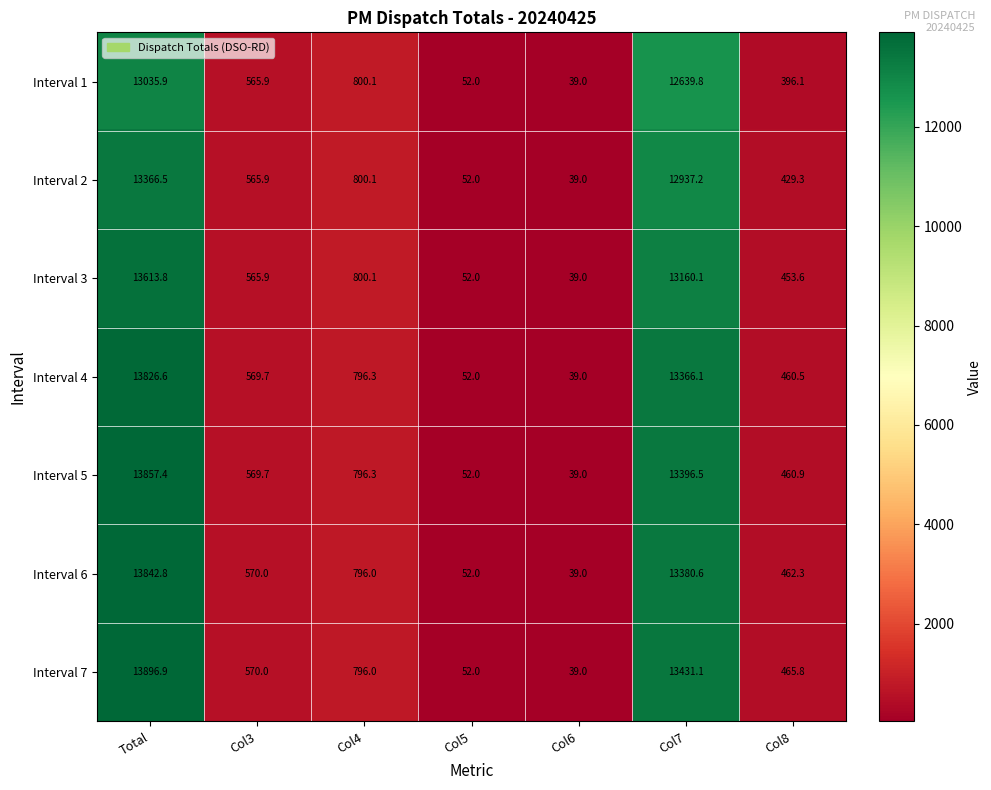

What is the difference between the maximum and second lowest values in the Interval 5 series?

13805.4